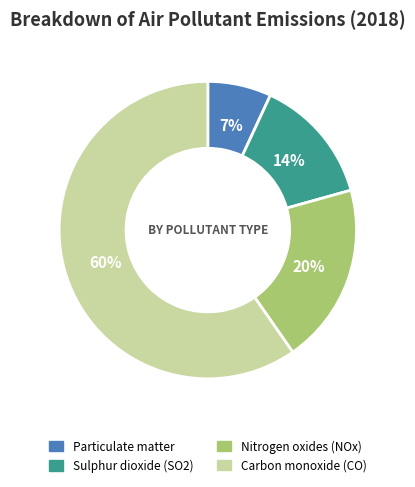

To the nearest percent, what portion does Nitrogen oxides (NOx) represent?

20%